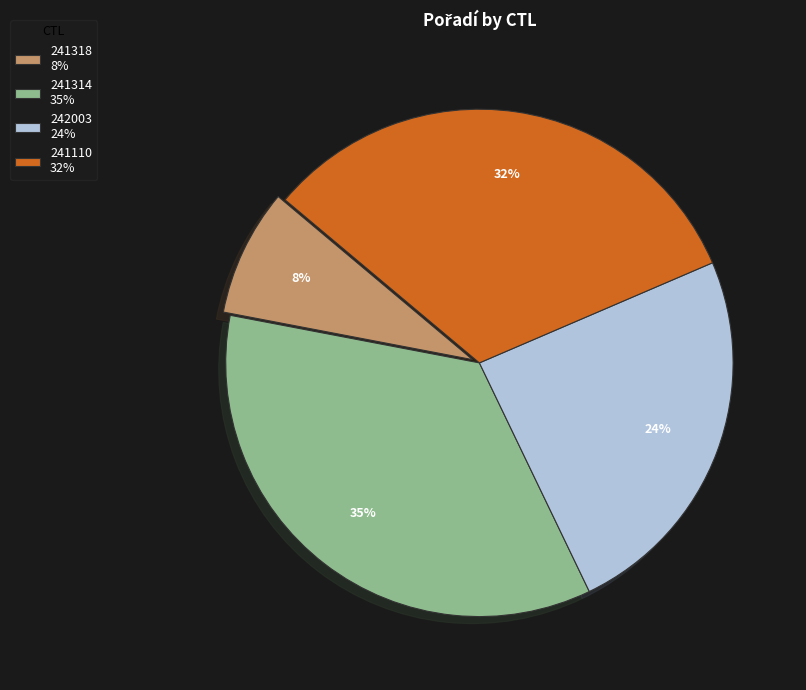

Is there any slice that represents more than half of the pie?

No